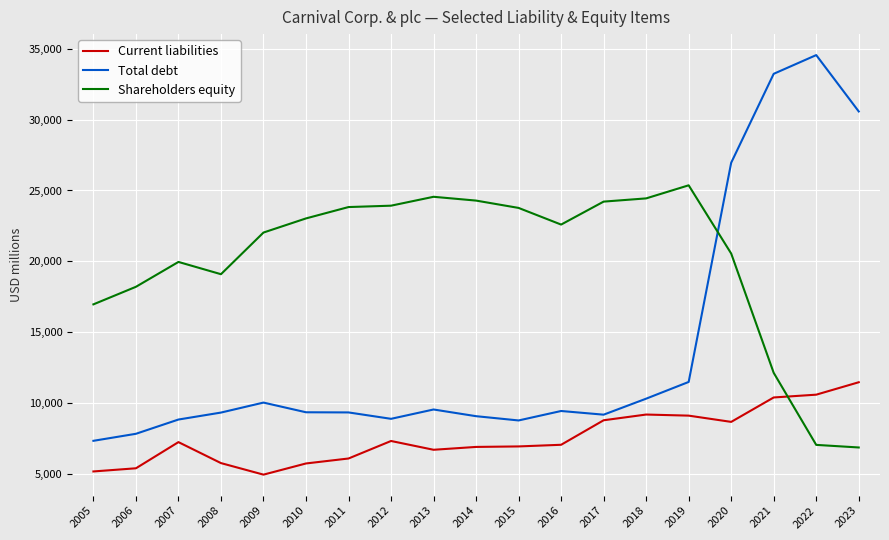

The value of Current liabilities at 2007 is 7260. True or false?

True